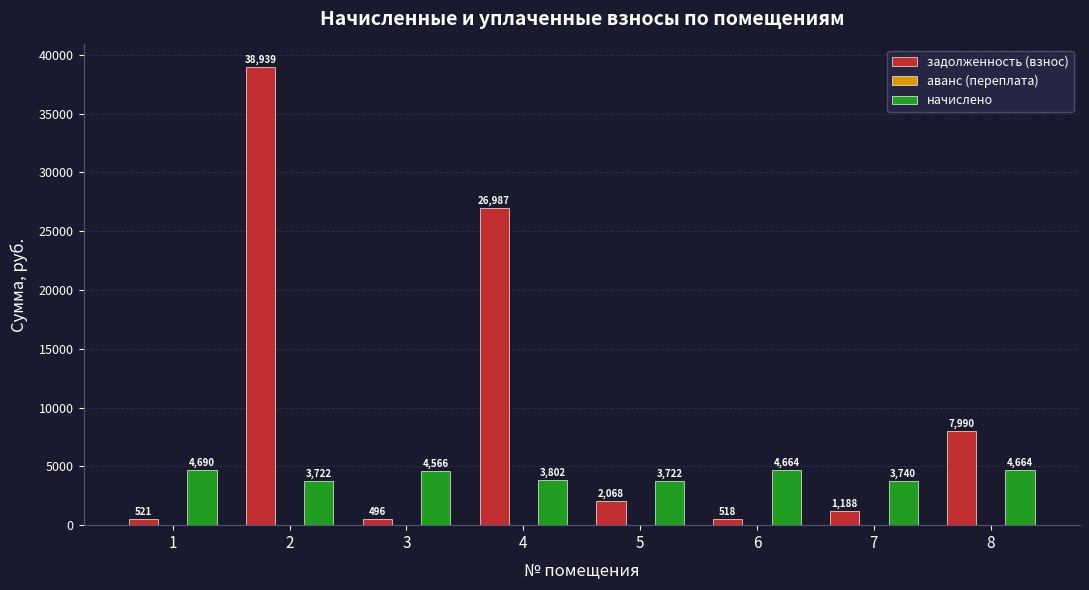

Which category has the highest value in the начислено series?

1